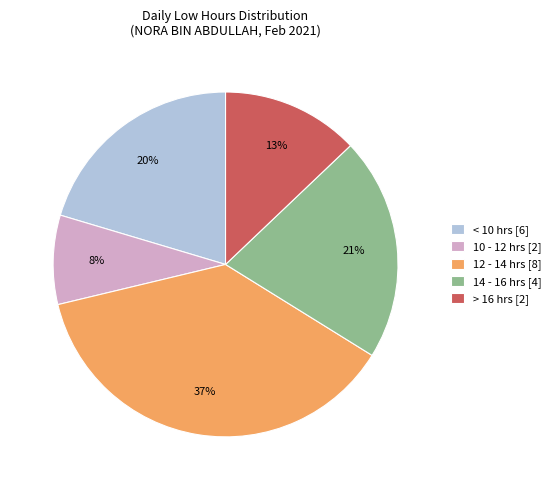

How many slices are in this pie chart?

5